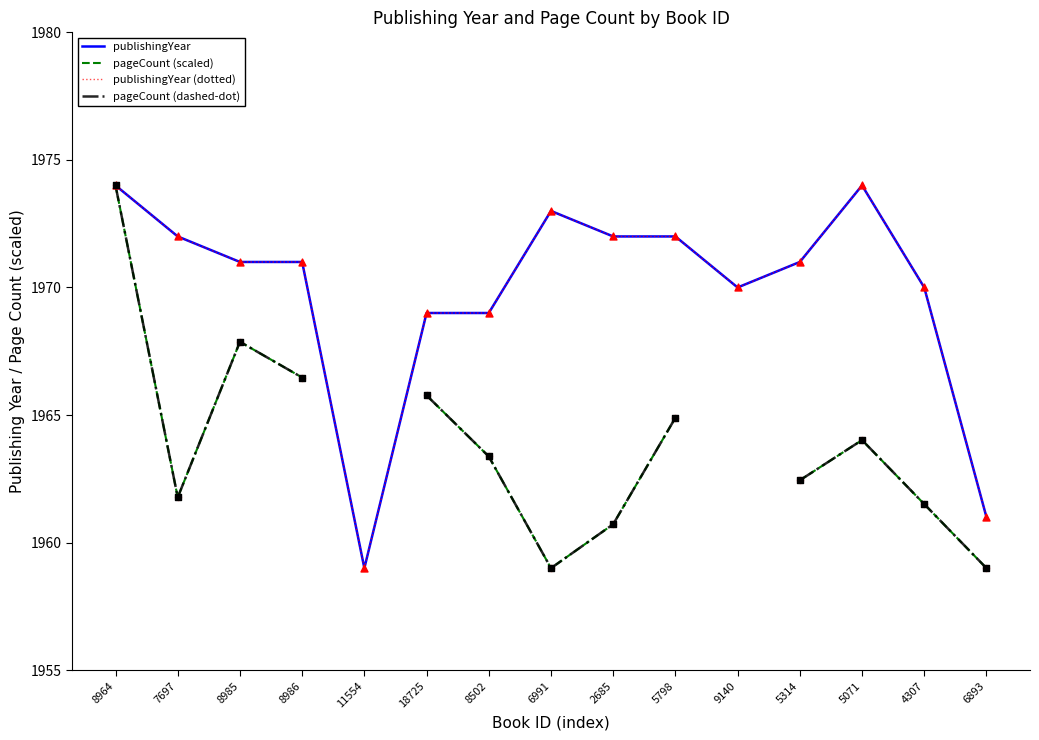

What are all the series names shown in the legend?

publishingYear, pageCount (scaled), publishingYear (dotted), pageCount (dashed-dot)